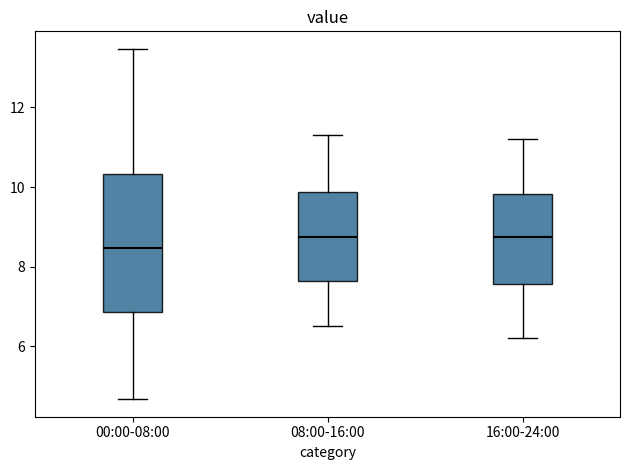

Reading left to right, transcribe this box plot: for each box, give where its median line is, the range the box spans, and where its two whiskers end, as read against the y-axis. The values are not printed on the chart, so give them approximately, as read against the axis.

00:00-08:00: median 8.4, box 6.8 to 10.4, whiskers 4.6 to 13.4
08:00-16:00: median 8.8, box 7.6 to 9.8, whiskers 6.6 to 11.4
16:00-24:00: median 8.8, box 7.6 to 9.8, whiskers 6.2 to 11.2